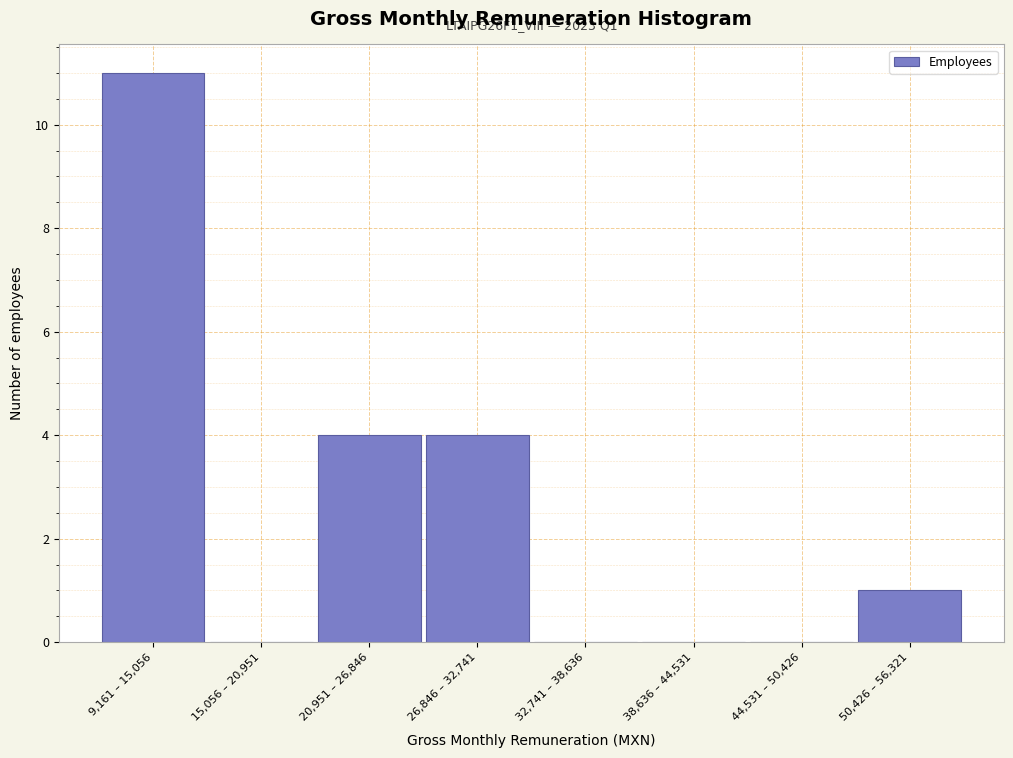

Reading right to left, transcribe all the data shown in this chart.

50,426 – 56,321=1	44,531 – 50,426=0	38,636 – 44,531=0	32,741 – 38,636=0	26,846 – 32,741=4	20,951 – 26,846=4	15,056 – 20,951=0	9,161 – 15,056=11